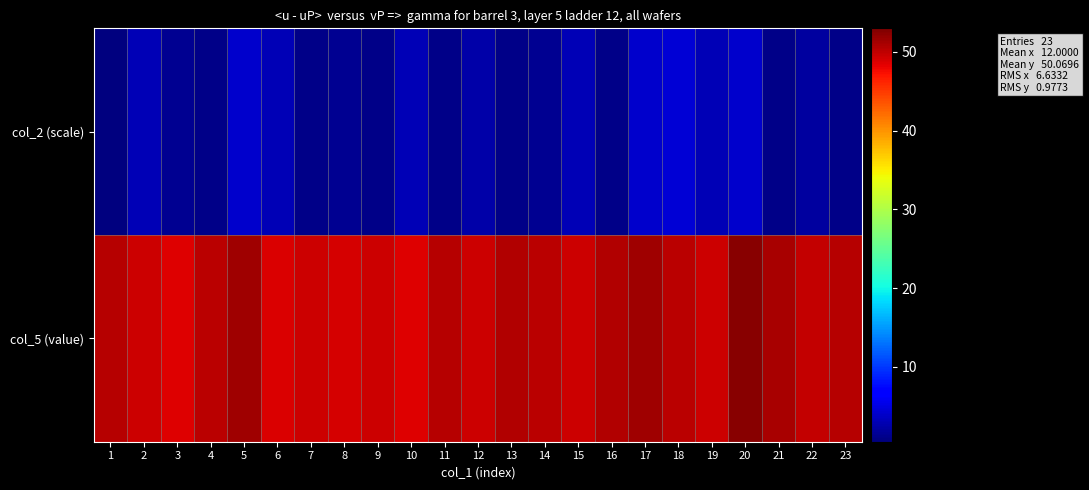

Reading left to right, list all the values displayed in this chart.

col_2 (scale): 1=0.5	2=3.0	3=1.5	4=1.0	5=4.0	6=3.0	7=1.0	8=1.5	9=1.0	10=3.0	11=1.0	12=2.5	13=1.0	14=1.5	15=3.0	16=1.0	17=4.0	18=4.5	19=3.0	20=4.0	21=1.0	22=2.0	23=1.0
col_5 (value): 1=50.5	2=49.5	3=48.5	4=50.2	5=51.5	6=48.8	7=49.5	8=49.0	9=49.5	10=48.5	11=50.5	12=49.5	13=50.7	14=50.2	15=49.5	16=50.7	17=51.5	18=50.2	19=49.5	20=52.5	21=51.0	22=49.8	23=50.5